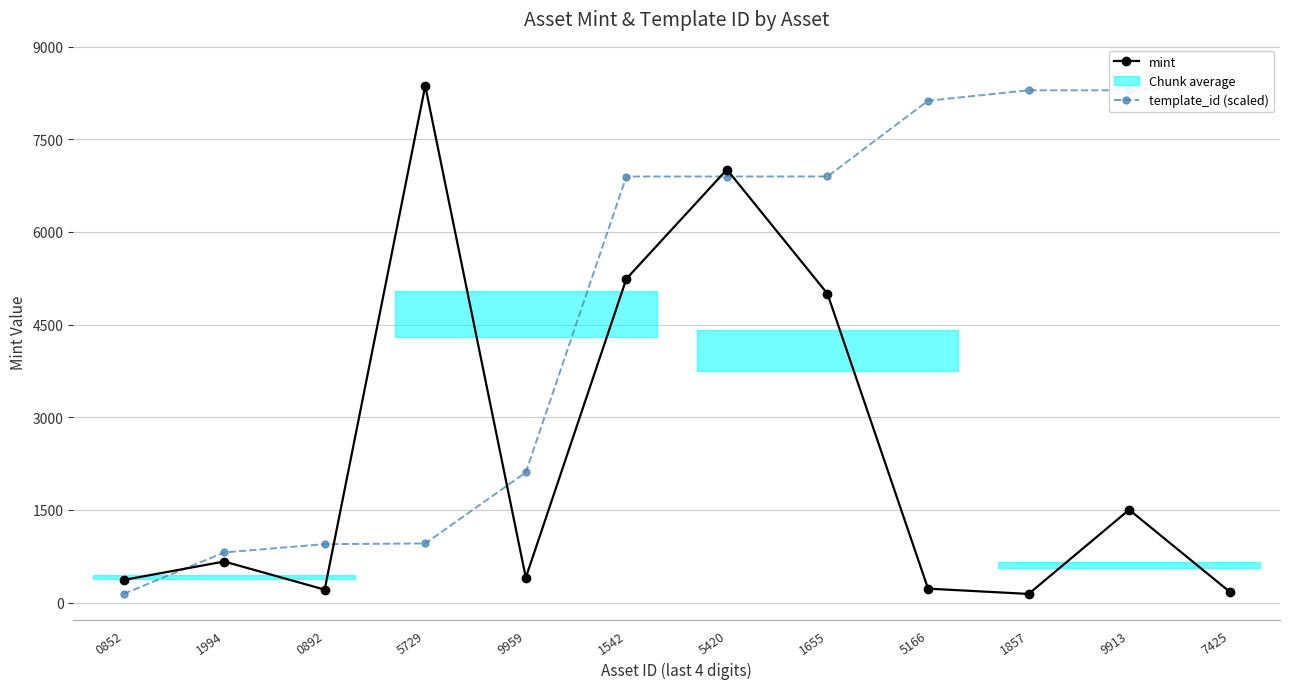

How many lines are shown in the chart?

2